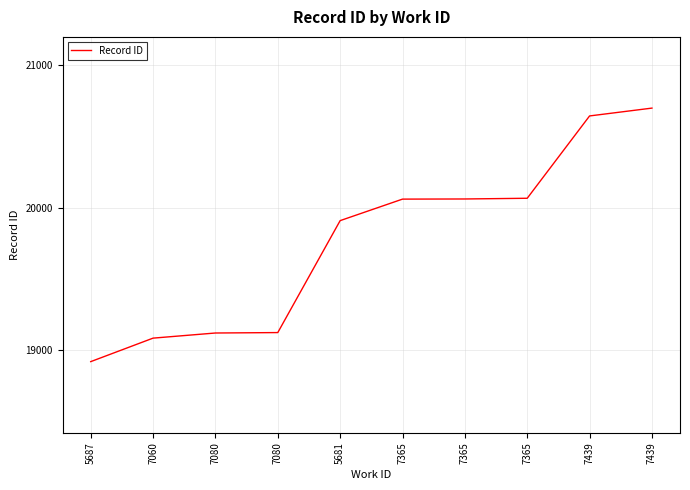

Is this an area chart (filled region under the line)?

No